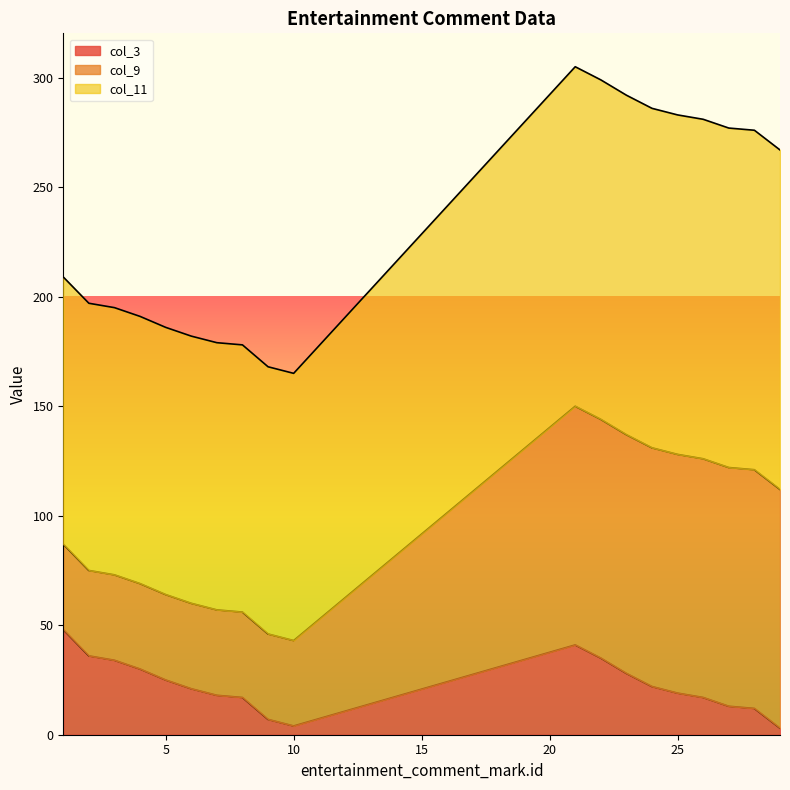

What is the smallest value displayed?

3